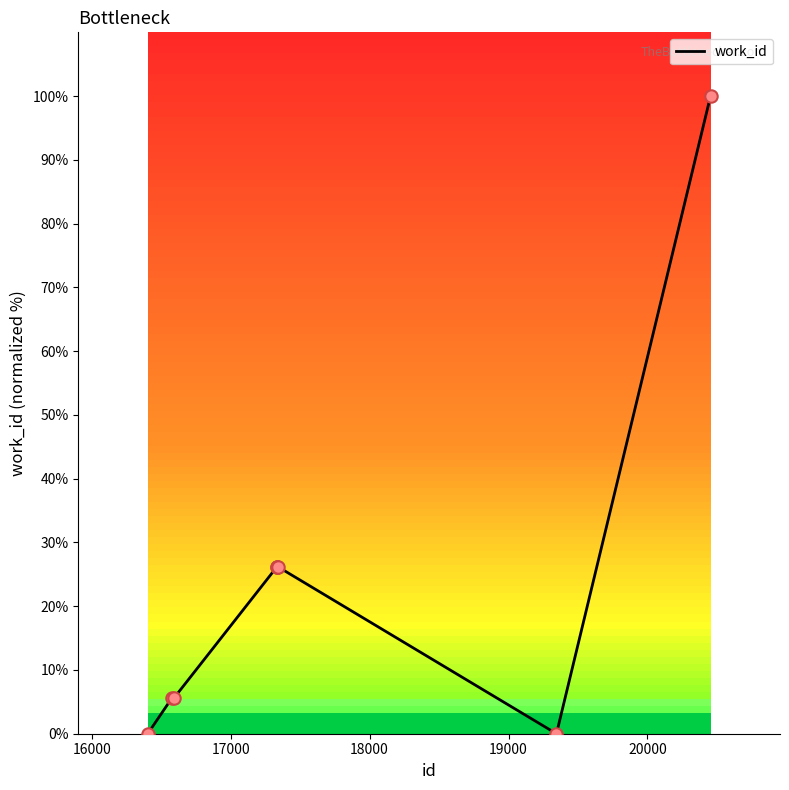

What is the maximum value for work_id?

100.0